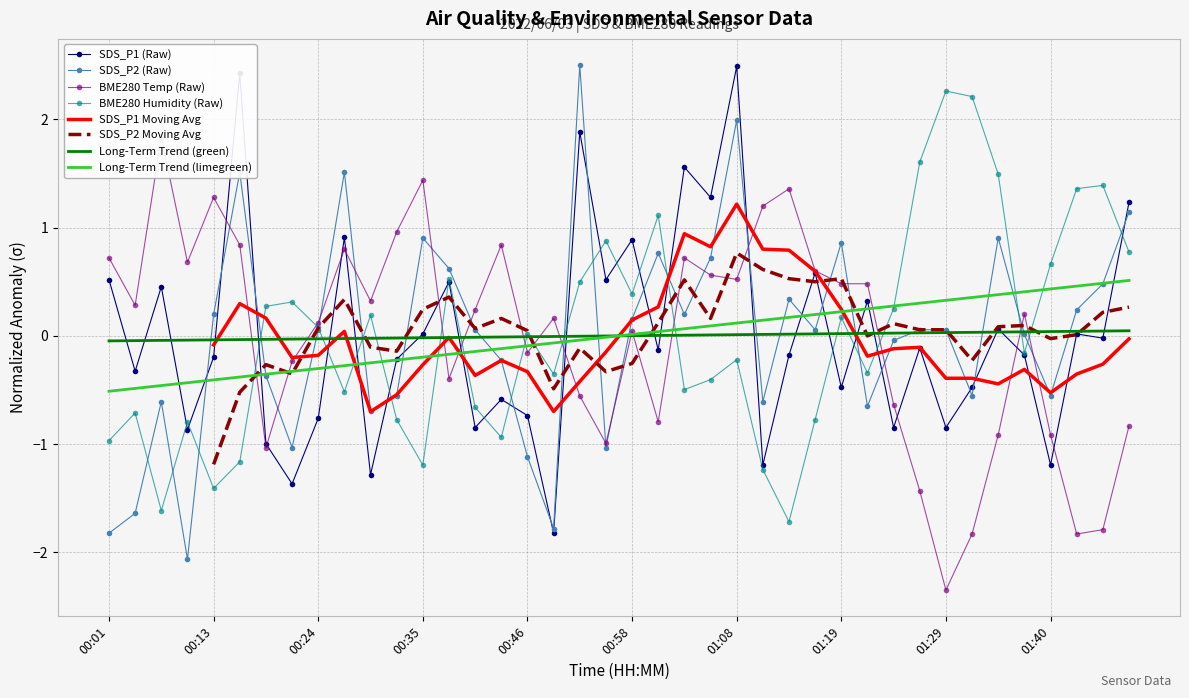

How many values in SDS_P1 are below zero?

23